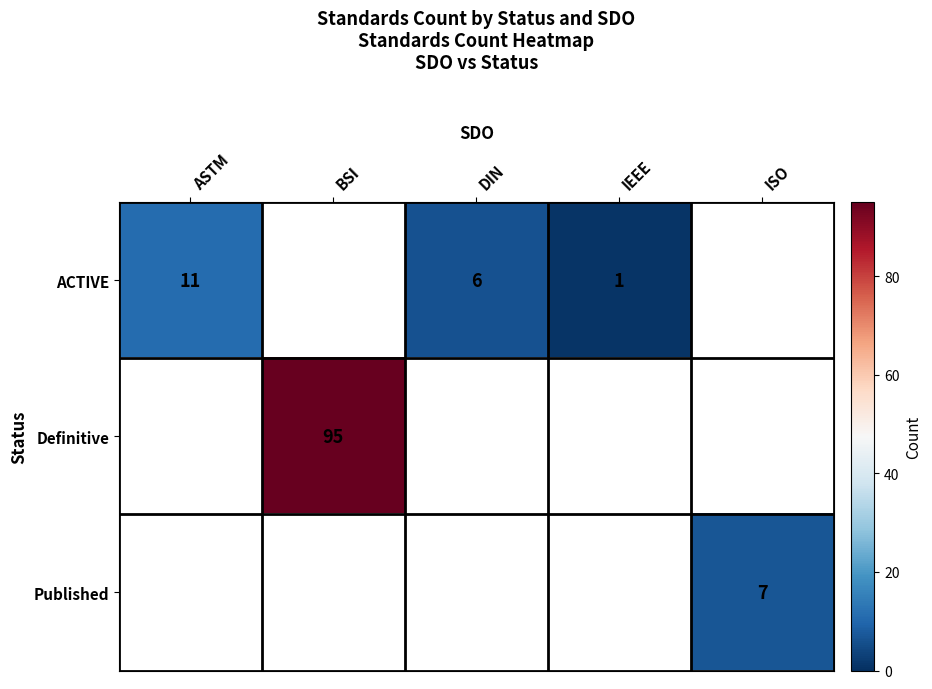

The ACTIVE series shows 19 at ASTM. True or false?

False